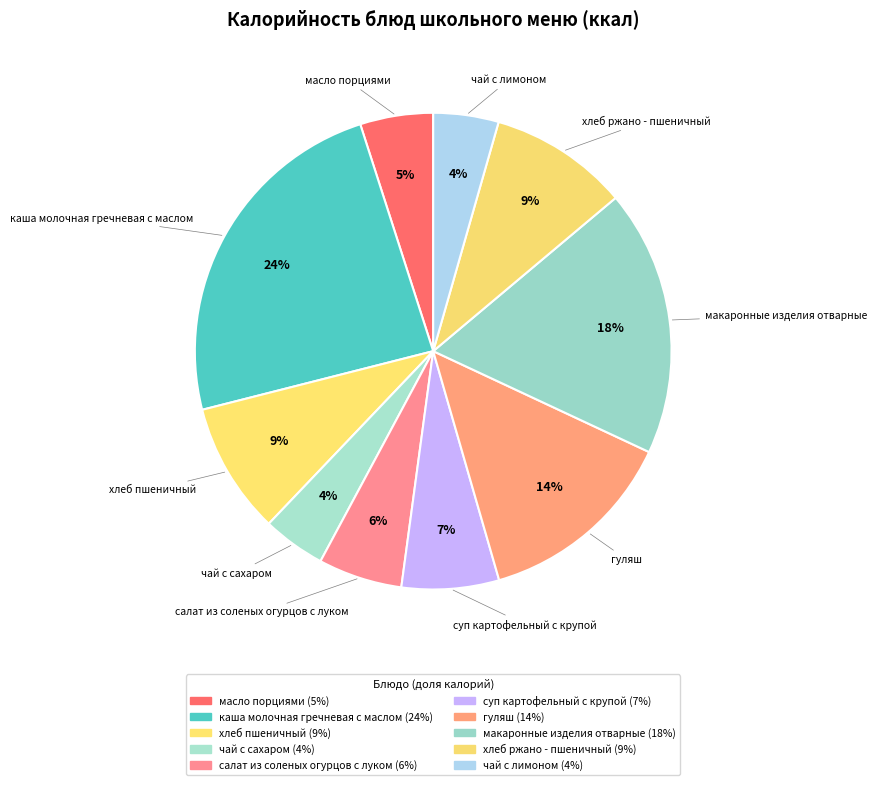

Combined, do чай с лимоном and каша молочная гречневая с маслом account for over 50%?

No